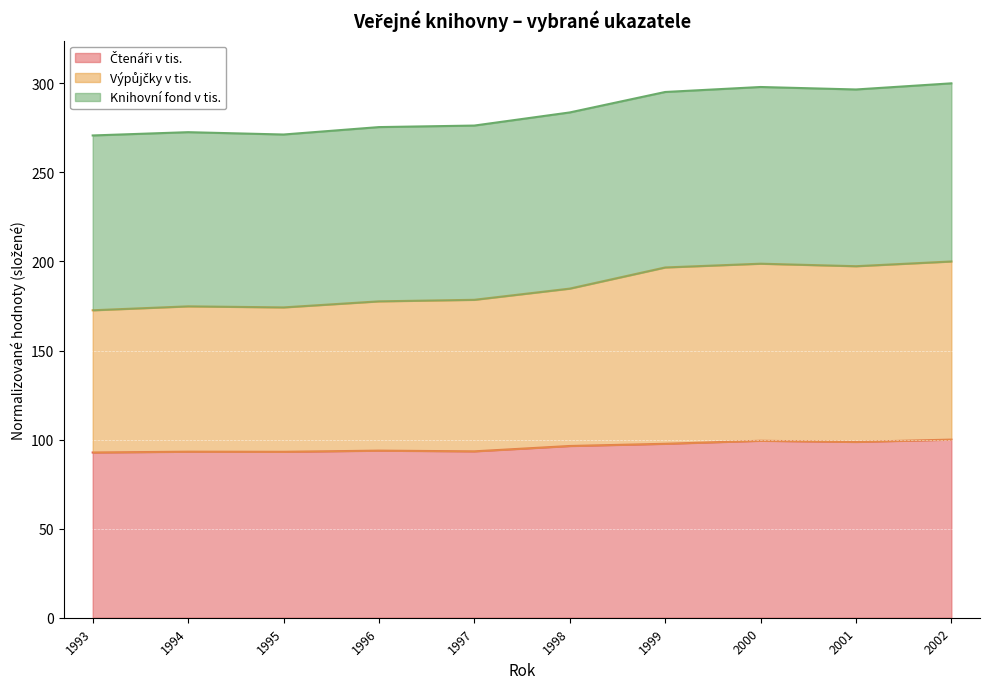

The value of Výpůjčky v tis. at 2002 is 200.0. True or false?

True